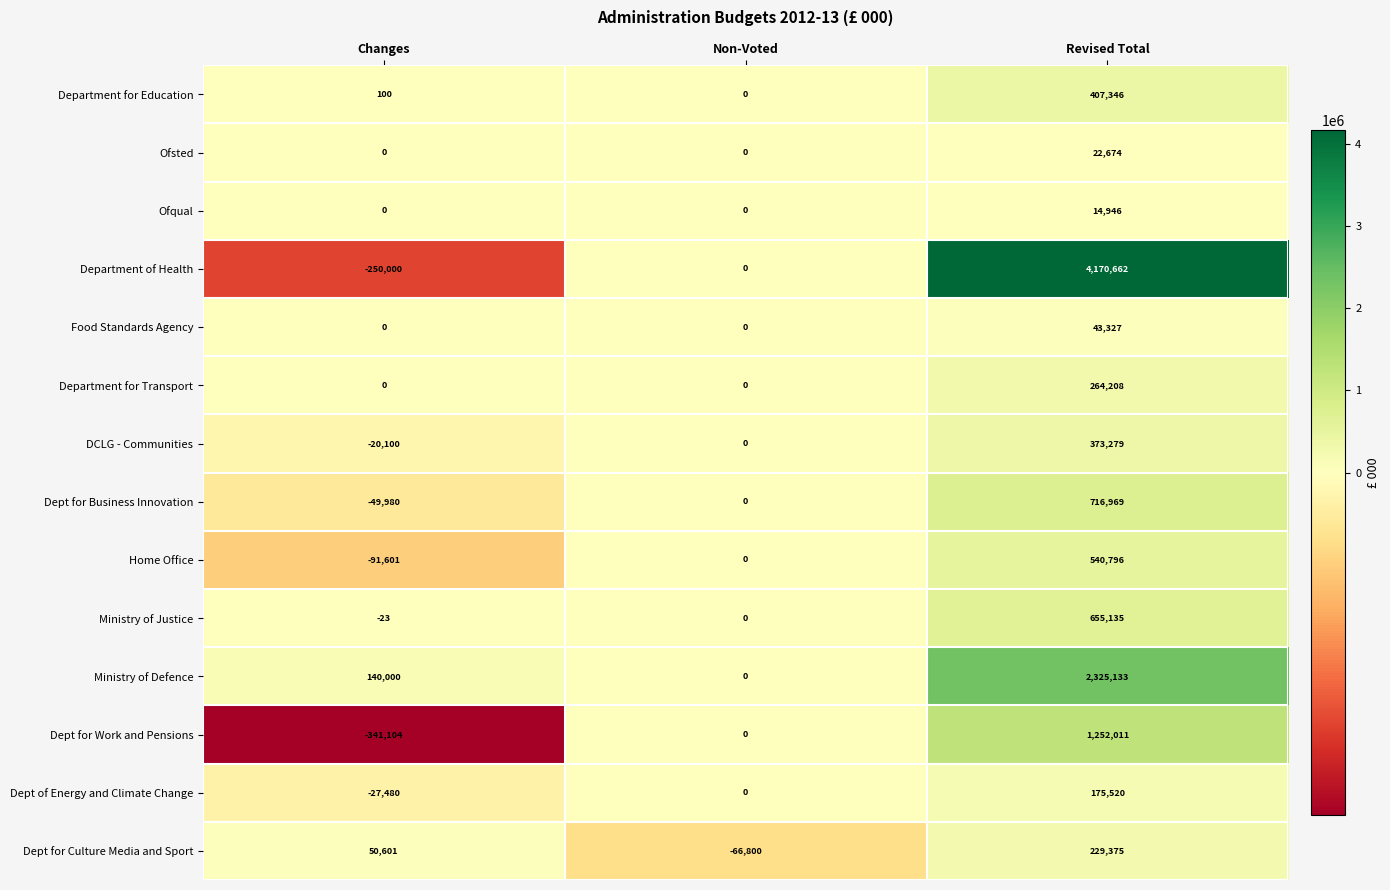

Which series has the largest total across all categories?

row_3